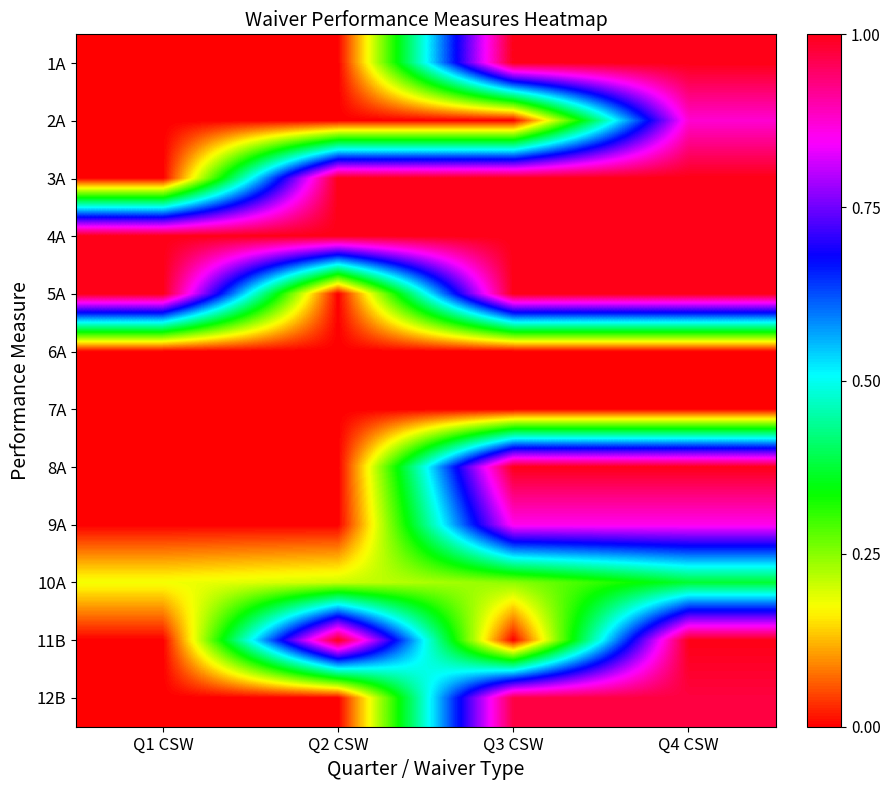

Count the number of data series in this chart.

12